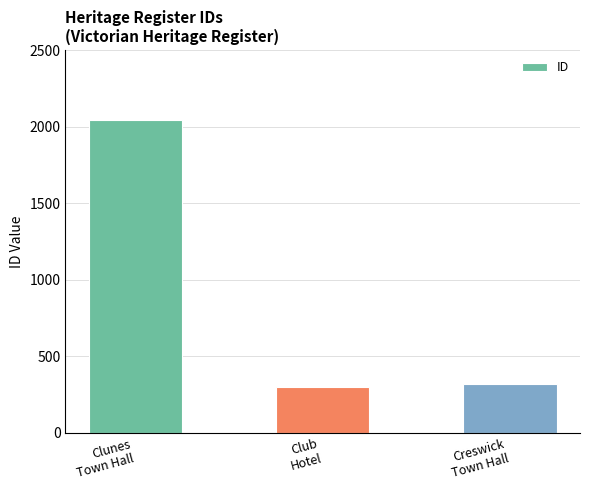

The value at Club
Hotel is 299. True or false?

True